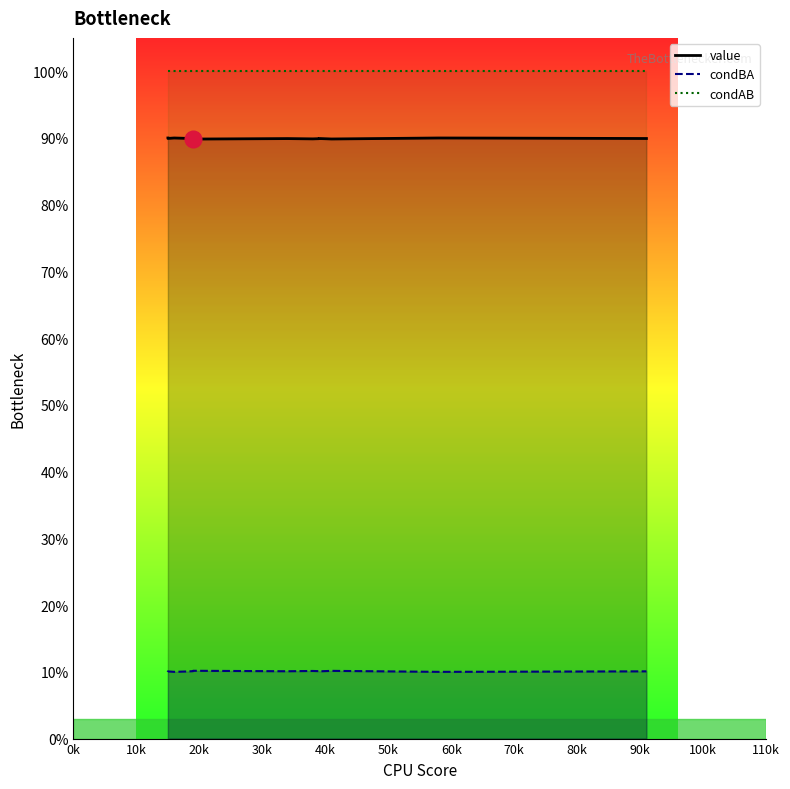

How many lines are shown in the chart?

3